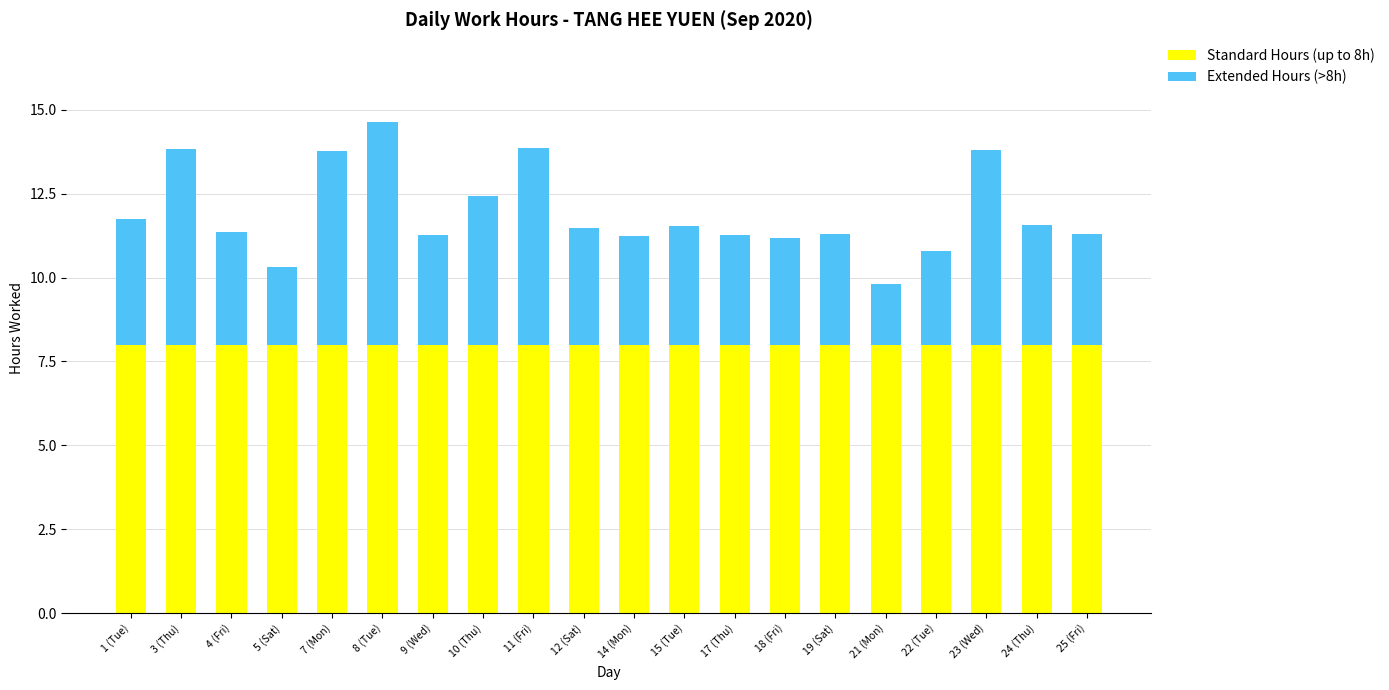

What is the highest value of the Standard Hours (up to 8h) series?

8.0